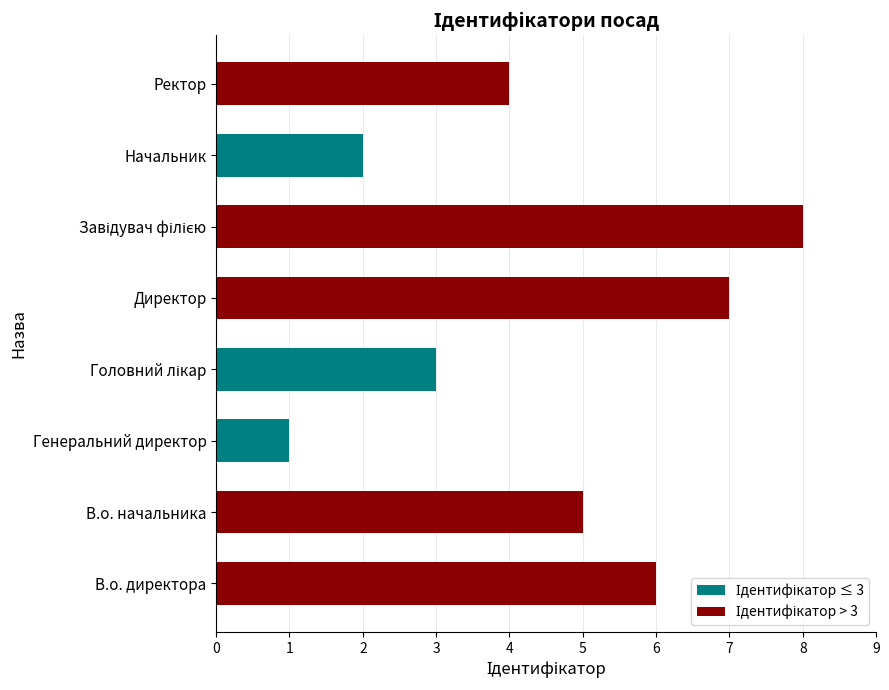

Are the bars grouped side by side (vs. stacked)?

No